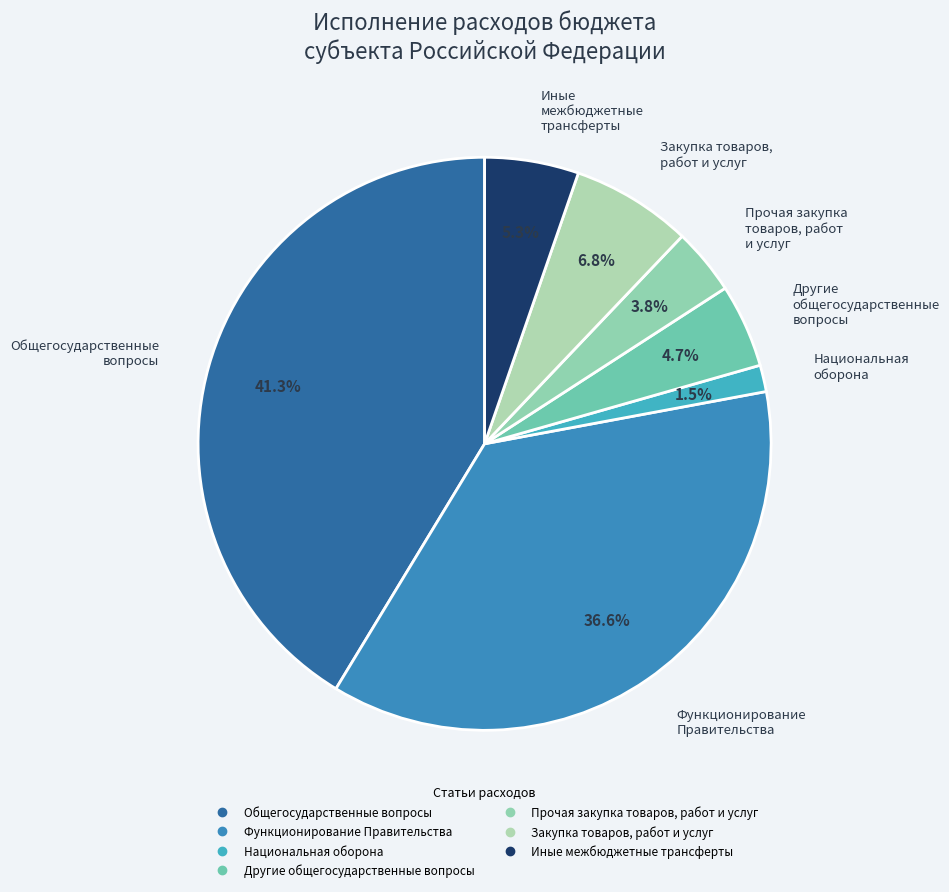

To the nearest percent, what portion does Национальная оборона represent?

1%